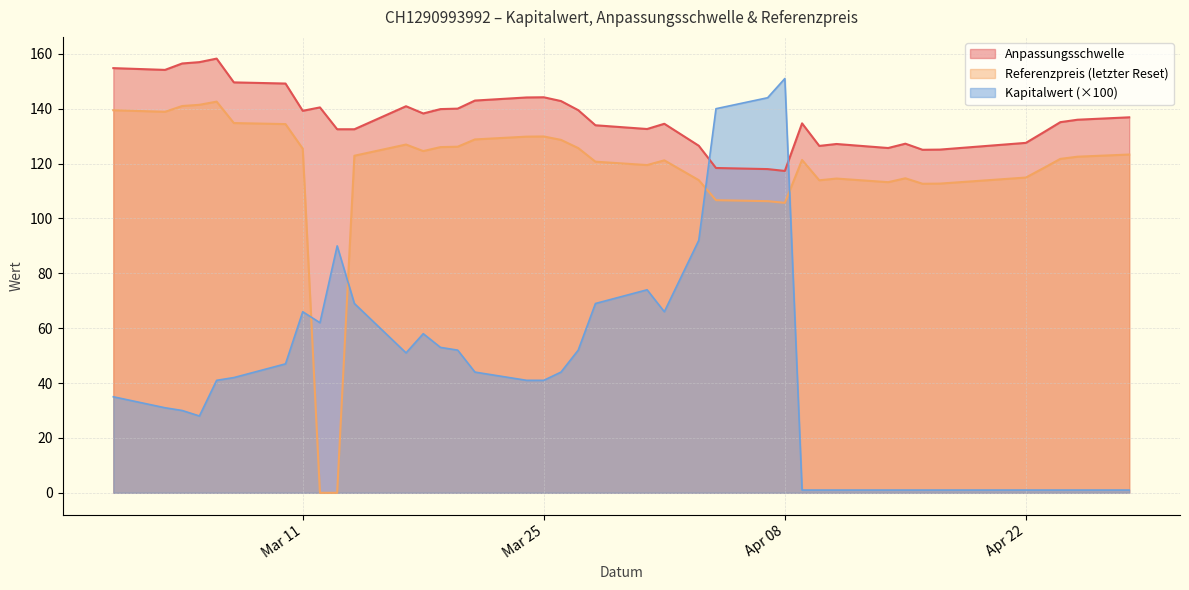

Rank the series by their maximum value, from lowest to highest.

Referenzpreis (letzter Reset), Kapitalwert (×100), Anpassungsschwelle